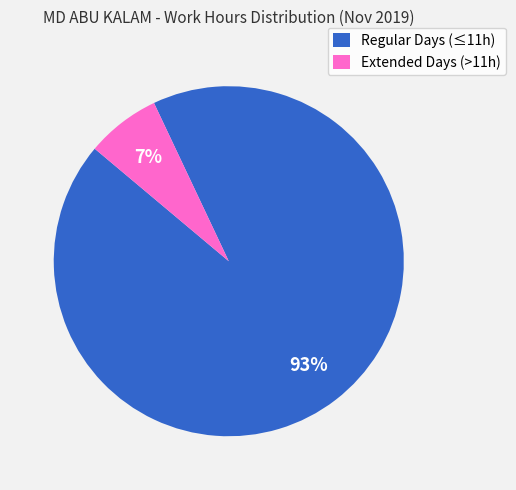

Which has a higher value, Regular Days (≤11h) or Extended Days (>11h)?

Regular Days (≤11h)